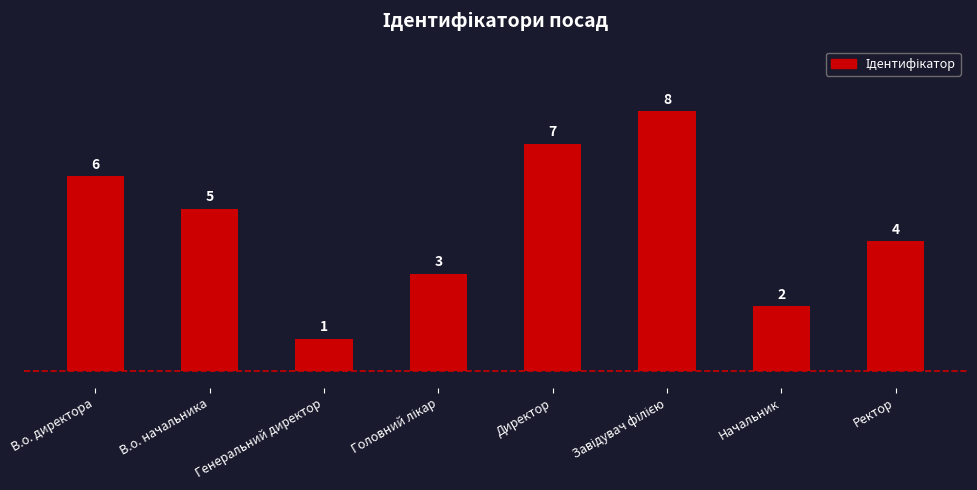

Is it true that the value at Генеральний директор is 1?

True